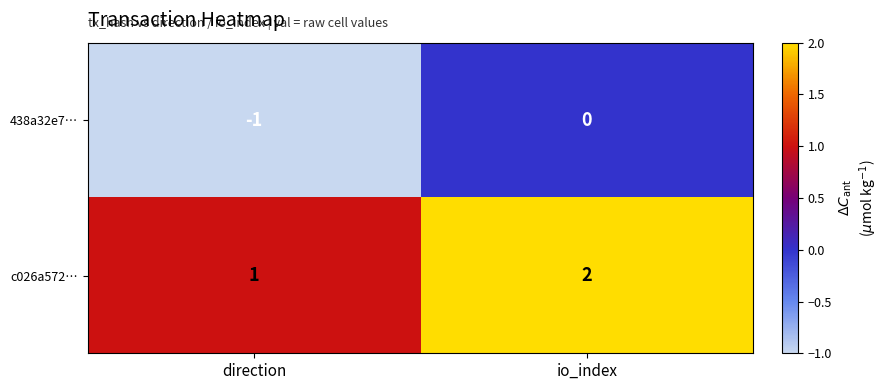

The 438a32e7… series shows -1 at direction. True or false?

True